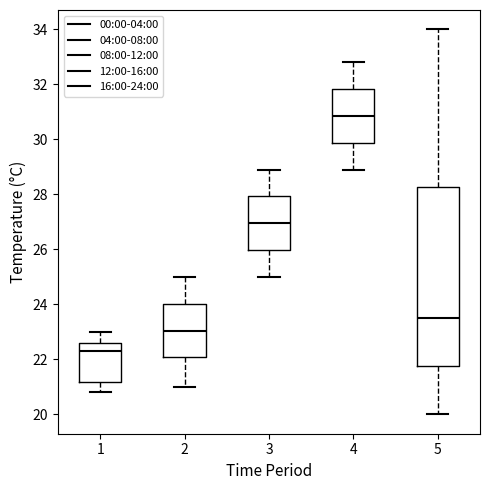

Comparing the boxes themselves (not the whiskers), which one is the tallest?

5